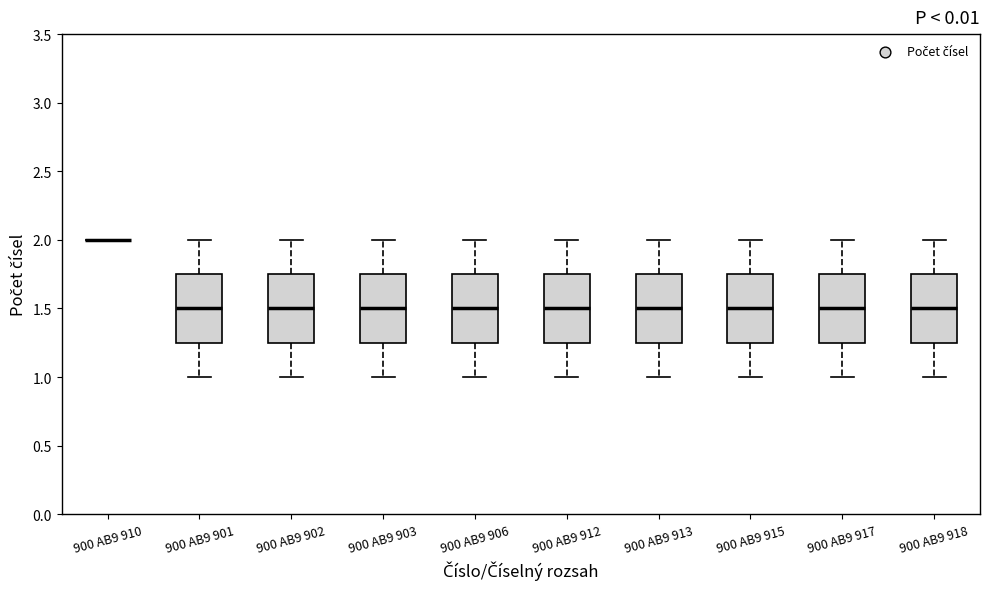

Reading left to right, read every box against the y-axis: the position of its median line, the range the box covers, and the ends of its whiskers. The values are not printed on the chart, so give them approximately, as read against the axis.

900 AB9 910: box collapsed to a line at 2.00, whiskers 2.00 to 2.00
900 AB9 901: median 1.50, box 1.25 to 1.75, whiskers 1.00 to 2.00
900 AB9 902: median 1.50, box 1.25 to 1.75, whiskers 1.00 to 2.00
900 AB9 903: median 1.50, box 1.25 to 1.75, whiskers 1.00 to 2.00
900 AB9 906: median 1.50, box 1.25 to 1.75, whiskers 1.00 to 2.00
900 AB9 912: median 1.50, box 1.25 to 1.75, whiskers 1.00 to 2.00
900 AB9 913: median 1.50, box 1.25 to 1.75, whiskers 1.00 to 2.00
900 AB9 915: median 1.50, box 1.25 to 1.75, whiskers 1.00 to 2.00
900 AB9 917: median 1.50, box 1.25 to 1.75, whiskers 1.00 to 2.00
900 AB9 918: median 1.50, box 1.25 to 1.75, whiskers 1.00 to 2.00